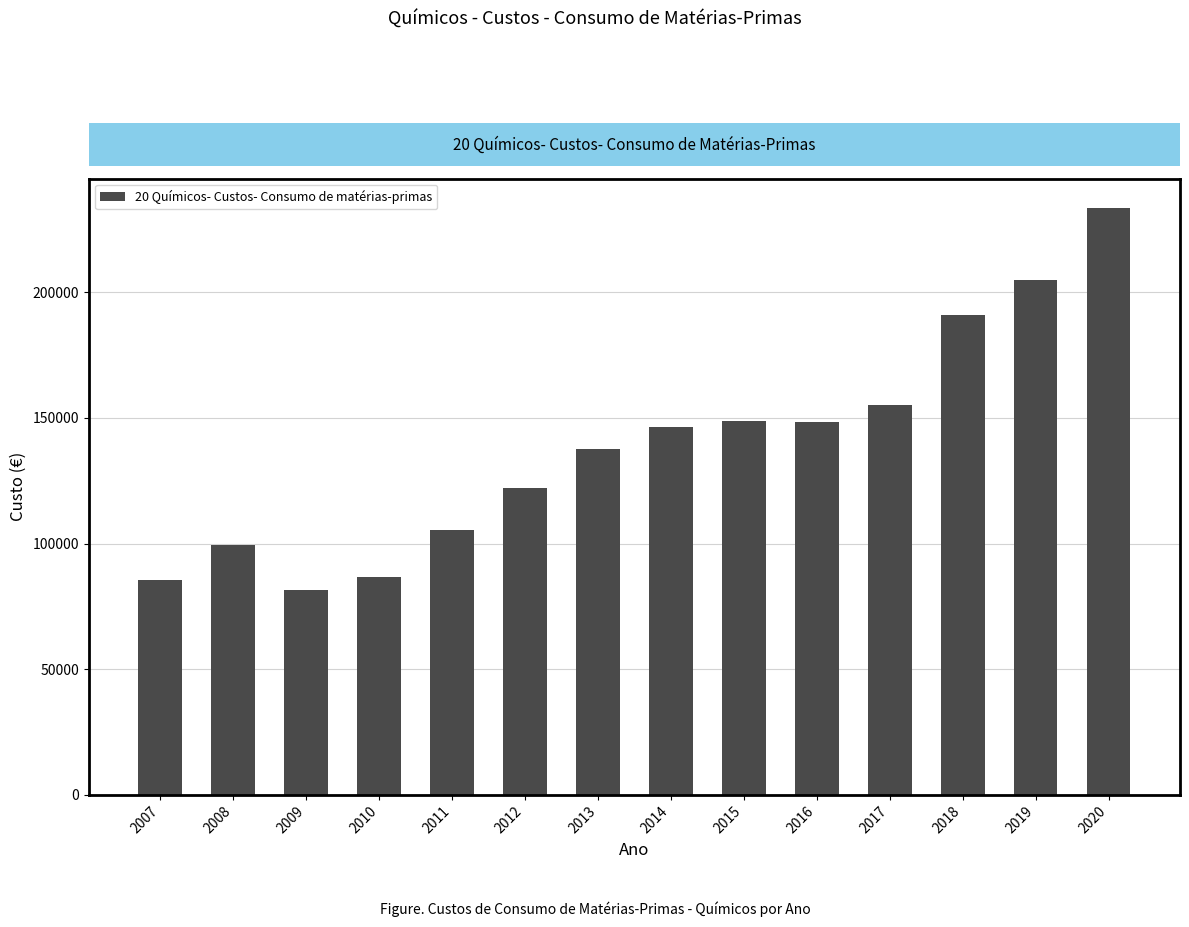

How many bars are there in total?

14